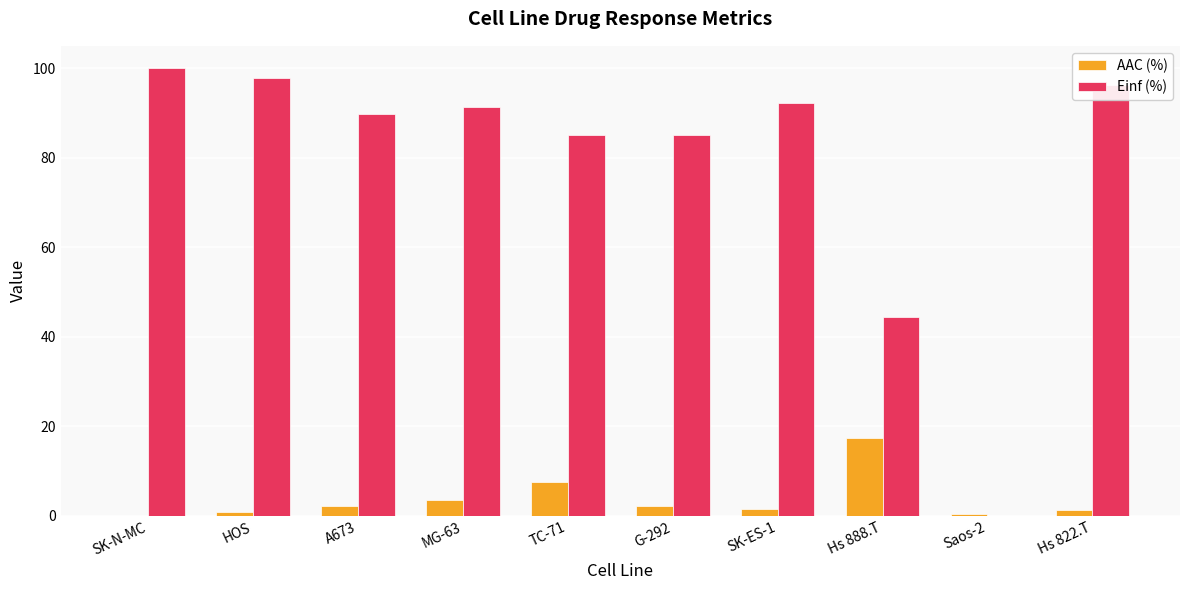

How many groups of bars are there?

10